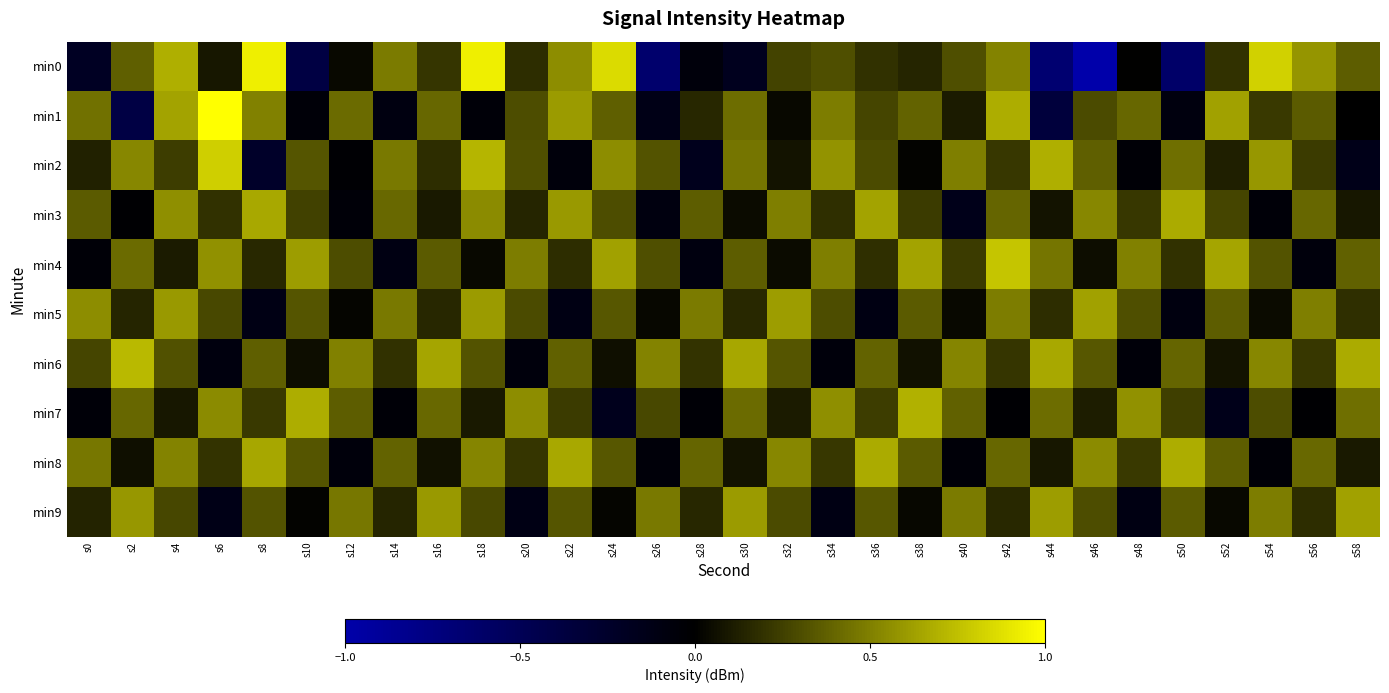

Reading left to right, extract all data points from this chart.

min0: s0=-0.2	s2=0.4	s4=0.7	s6=0.1	s8=0.9	s10=-0.4	s12=0.0	s14=0.5	s16=0.2	s18=0.9	s20=0.2	s22=0.5	s24=0.9	s26=-0.6	s28=-0.1	s30=-0.2	s32=0.3	s34=0.3	s36=0.2	s38=0.1	s40=0.3	s42=0.5	s44=-0.7	s46=-1.0	s48=0.0	s50=-0.6	s52=0.2	s54=0.8	s56=0.6	s58=0.4
min1: s0=0.4	s2=-0.4	s4=0.6	s6=1.0	s8=0.5	s10=-0.1	s12=0.4	s14=-0.1	s16=0.4	s18=-0.0	s20=0.3	s22=0.6	s24=0.4	s26=-0.1	s28=0.2	s30=0.4	s32=0.0	s34=0.5	s36=0.3	s38=0.4	s40=0.1	s42=0.7	s44=-0.4	s46=0.3	s48=0.4	s50=-0.1	s52=0.6	s54=0.2	s56=0.4	s58=-0.0
min2: s0=0.1	s2=0.5	s4=0.2	s6=0.8	s8=-0.2	s10=0.3	s12=-0.0	s14=0.5	s16=0.2	s18=0.7	s20=0.3	s22=-0.1	s24=0.5	s26=0.3	s28=-0.2	s30=0.5	s32=0.1	s34=0.6	s36=0.3	s38=0.0	s40=0.5	s42=0.2	s44=0.7	s46=0.4	s48=-0.0	s50=0.4	s52=0.1	s54=0.6	s56=0.2	s58=-0.1
min3: s0=0.4	s2=-0.0	s4=0.6	s6=0.2	s8=0.7	s10=0.3	s12=-0.1	s14=0.4	s16=0.1	s18=0.5	s20=0.1	s22=0.6	s24=0.3	s26=-0.1	s28=0.4	s30=0.0	s32=0.5	s34=0.2	s36=0.6	s38=0.2	s40=-0.2	s42=0.4	s44=0.1	s46=0.5	s48=0.2	s50=0.7	s52=0.3	s54=-0.1	s56=0.4	s58=0.1
min4: s0=-0.0	s2=0.4	s4=0.1	s6=0.6	s8=0.2	s10=0.6	s12=0.3	s14=-0.1	s16=0.4	s18=0.0	s20=0.5	s22=0.2	s24=0.6	s26=0.3	s28=-0.1	s30=0.4	s32=0.0	s34=0.5	s36=0.2	s38=0.6	s40=0.2	s42=0.8	s44=0.5	s46=0.1	s48=0.5	s50=0.2	s52=0.6	s54=0.3	s56=-0.1	s58=0.4
min5: s0=0.5	s2=0.1	s4=0.6	s6=0.3	s8=-0.1	s10=0.3	s12=0.0	s14=0.5	s16=0.2	s18=0.6	s20=0.3	s22=-0.1	s24=0.3	s26=0.0	s28=0.5	s30=0.2	s32=0.6	s34=0.3	s36=-0.1	s38=0.4	s40=0.0	s42=0.5	s44=0.2	s46=0.6	s48=0.3	s50=-0.1	s52=0.4	s54=0.0	s56=0.5	s58=0.2
min6: s0=0.3	s2=0.7	s4=0.3	s6=-0.1	s8=0.4	s10=0.1	s12=0.5	s14=0.2	s16=0.6	s18=0.3	s20=-0.1	s22=0.4	s24=0.1	s26=0.5	s28=0.2	s30=0.7	s32=0.3	s34=-0.1	s36=0.4	s38=0.1	s40=0.5	s42=0.2	s44=0.7	s46=0.3	s48=-0.1	s50=0.4	s52=0.1	s54=0.5	s56=0.2	s58=0.7
min7: s0=-0.1	s2=0.4	s4=0.1	s6=0.5	s8=0.2	s10=0.7	s12=0.4	s14=-0.0	s16=0.4	s18=0.1	s20=0.5	s22=0.2	s24=-0.2	s26=0.3	s28=-0.0	s30=0.4	s32=0.1	s34=0.6	s36=0.2	s38=0.7	s40=0.4	s42=-0.0	s44=0.4	s46=0.1	s48=0.6	s50=0.2	s52=-0.2	s54=0.3	s56=-0.0	s58=0.4
min8: s0=0.5	s2=0.1	s4=0.5	s6=0.2	s8=0.7	s10=0.3	s12=-0.1	s14=0.4	s16=0.1	s18=0.5	s20=0.2	s22=0.7	s24=0.3	s26=-0.1	s28=0.4	s30=0.1	s32=0.5	s34=0.2	s36=0.7	s38=0.4	s40=-0.1	s42=0.4	s44=0.1	s46=0.5	s48=0.2	s50=0.7	s52=0.4	s54=-0.0	s56=0.4	s58=0.1
min9: s0=0.1	s2=0.6	s4=0.3	s6=-0.1	s8=0.3	s10=0.0	s12=0.5	s14=0.1	s16=0.6	s18=0.3	s20=-0.1	s22=0.3	s24=0.0	s26=0.5	s28=0.2	s30=0.6	s32=0.3	s34=-0.1	s36=0.3	s38=0.0	s40=0.5	s42=0.2	s44=0.6	s46=0.3	s48=-0.1	s50=0.4	s52=0.0	s54=0.5	s56=0.2	s58=0.6